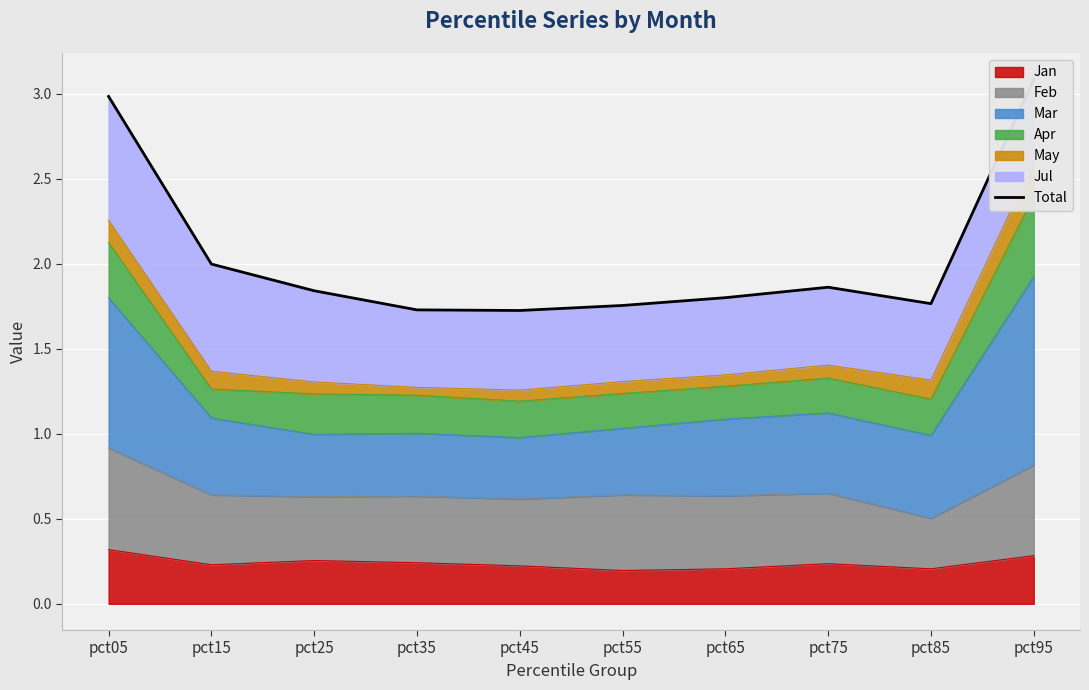

The Jan series shows 0.4 at pct15. True or false?

False